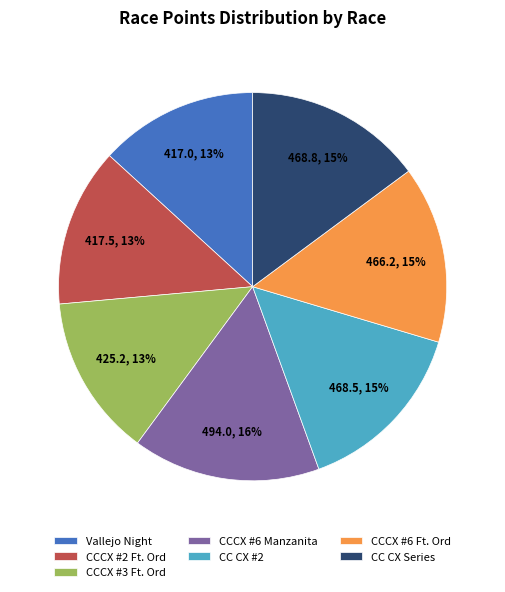

What is the ratio of the value at Vallejo Night to the value at CCCX #2 Ft. Ord?

1.0